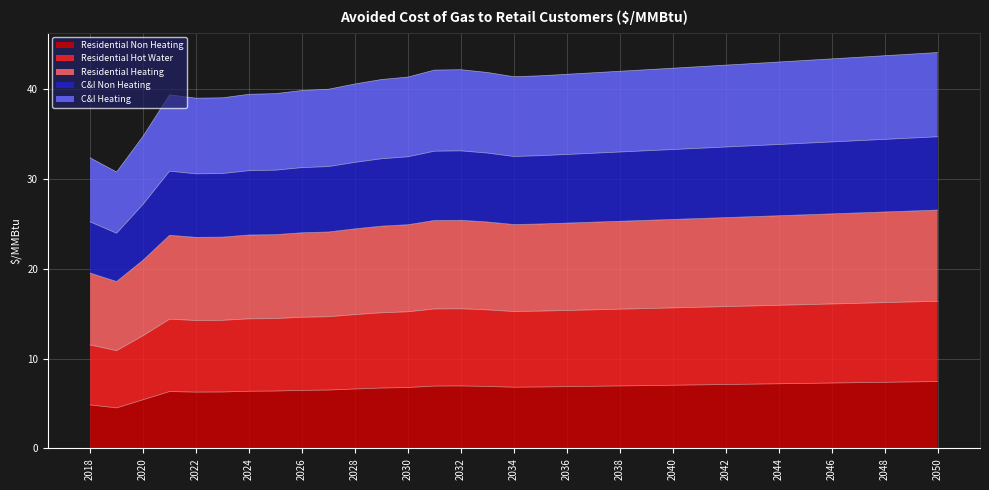

What is the maximum value for Residential Non Heating?

7.4